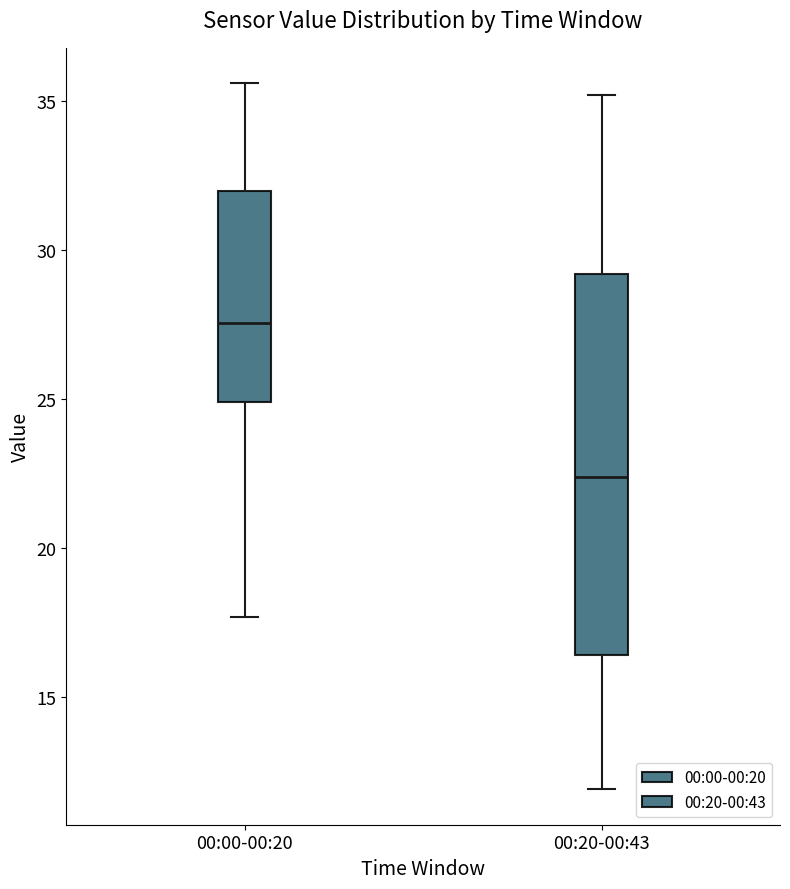

Reading left to right, transcribe this box plot: for each box, give where its median line is, the range the box spans, and where its two whiskers end, as read against the y-axis. The values are not printed on the chart, so give them approximately, as read against the axis.

00:00-00:20: median 27.5, box 25.0 to 32.0, whiskers 17.5 to 35.5
00:20-00:43: median 22.5, box 16.5 to 29.0, whiskers 12.0 to 35.0